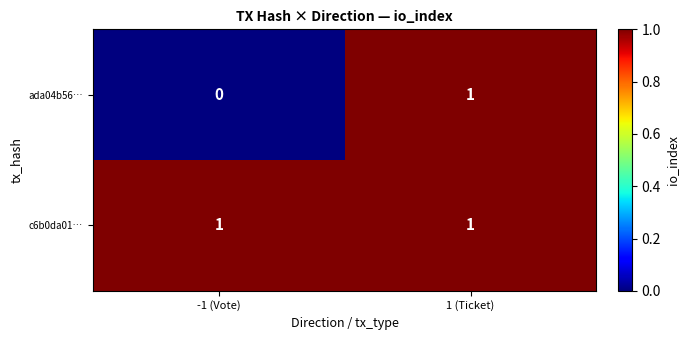

Reading left to right, list all the values displayed in this chart.

ada04b56…: 0	1
c6b0da01…: 1	1